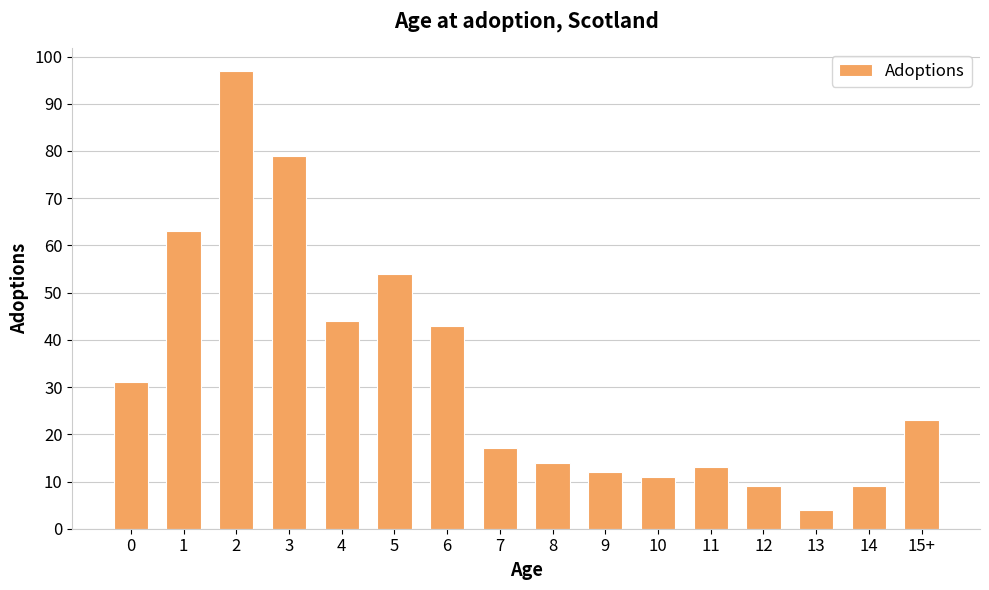

True or false: the data shows 4 at 13.

True